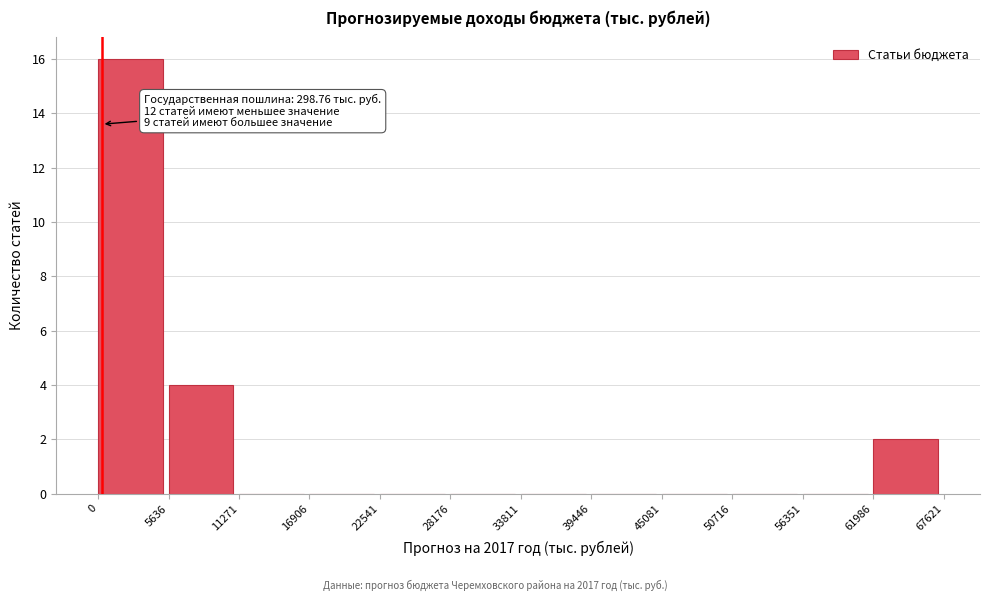

Over which range of the x-axis is the bar tallest?

0 to 5636